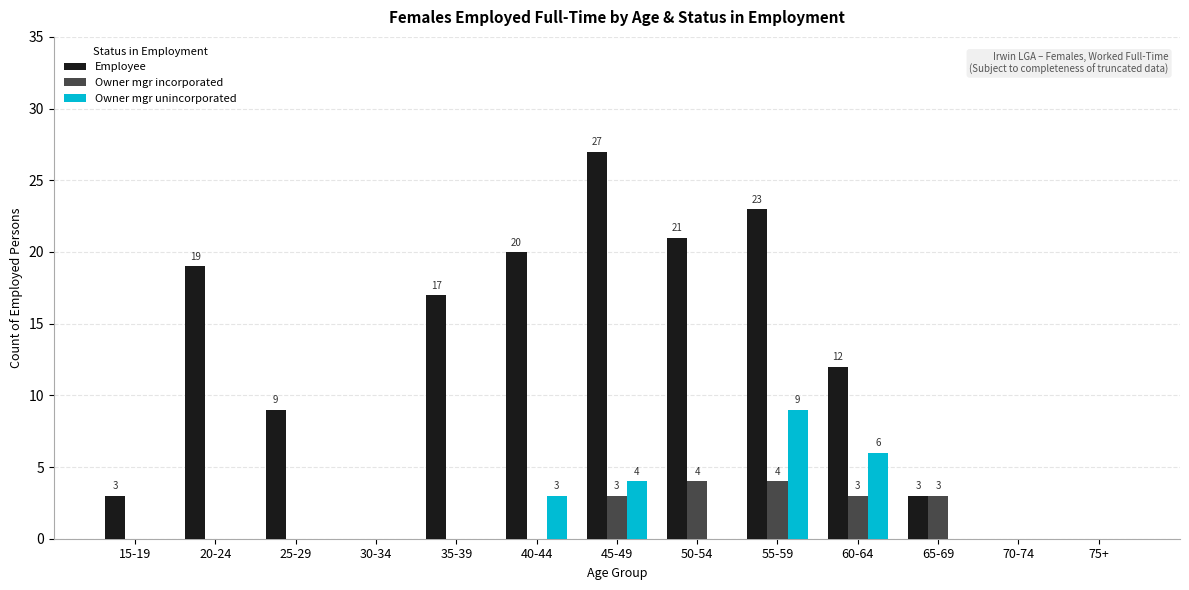

What is the highest value of the Owner mgr incorporated series?

4